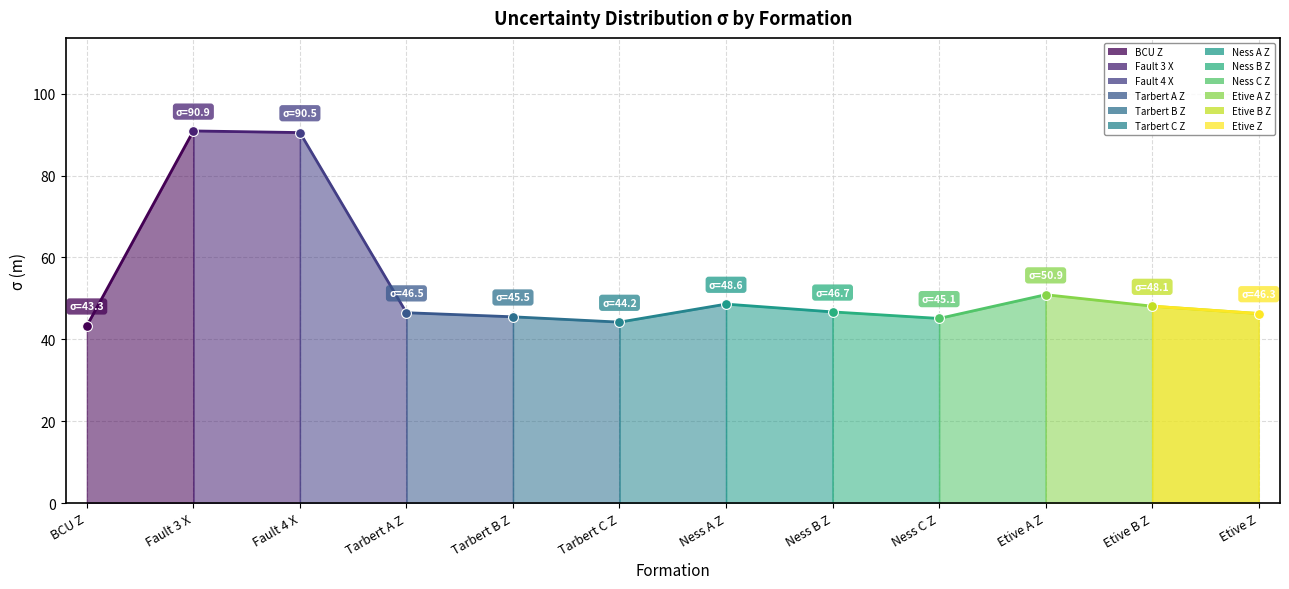

Approximately how many times larger is the value at Tarbert B Z compared to Ness C Z?

1.0